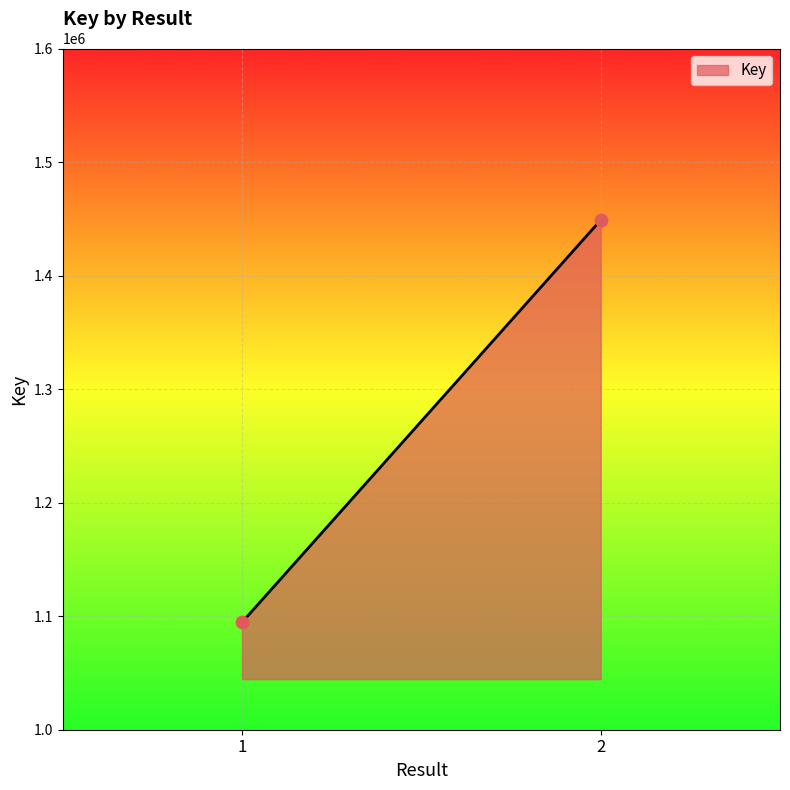

What is the range of Y values (max minus min)?

354275